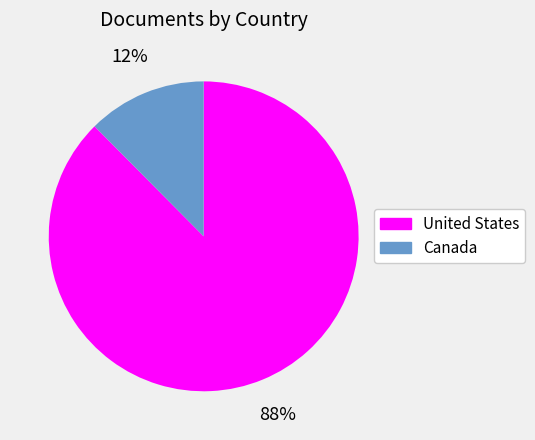

Which has a higher value, Canada or United States?

United States